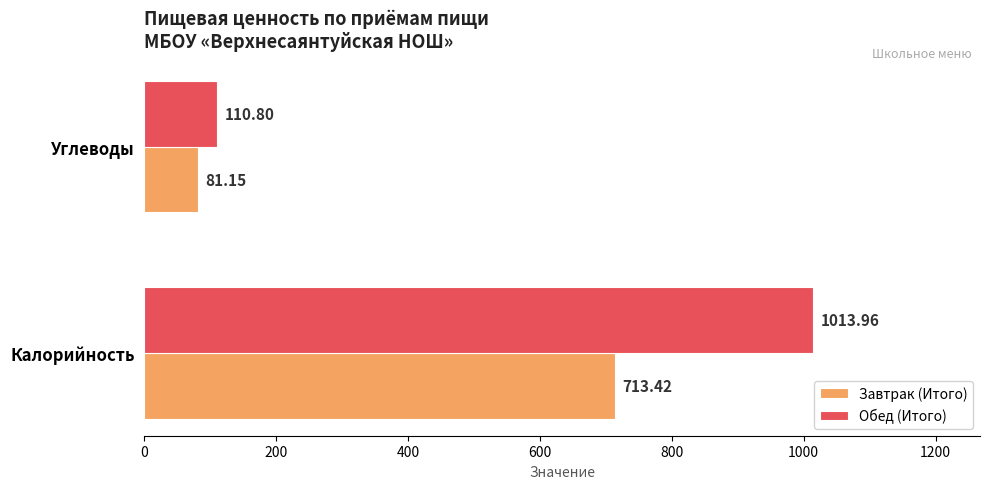

Which series has the widest spread of values?

Обед (Итого)